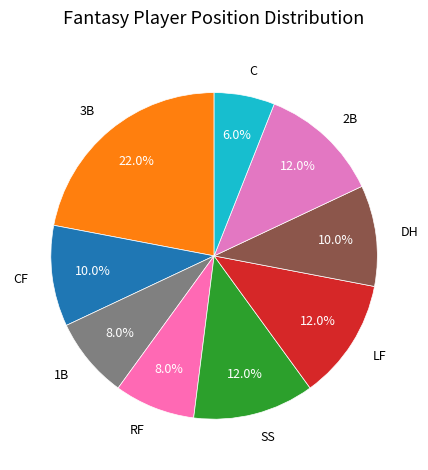

How many slices are in this pie chart?

9